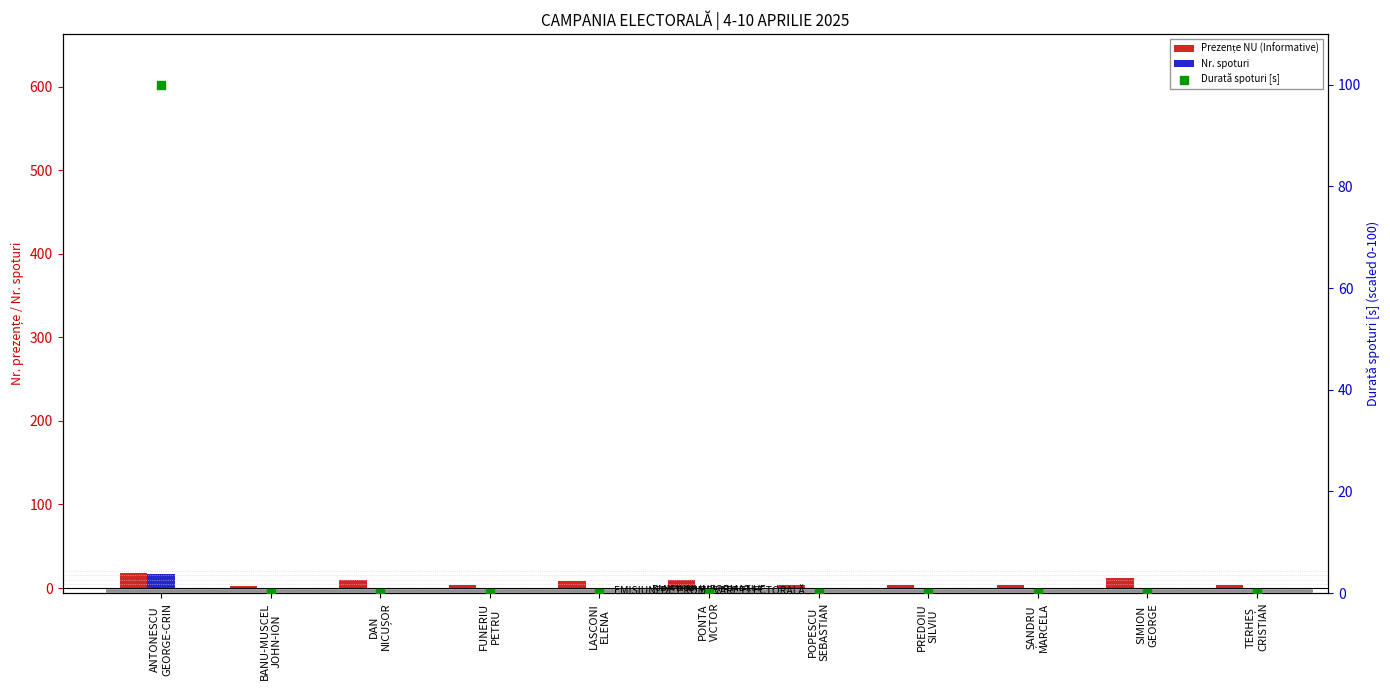

Which series reaches the minimum Y coordinate?

Nr. spoturi